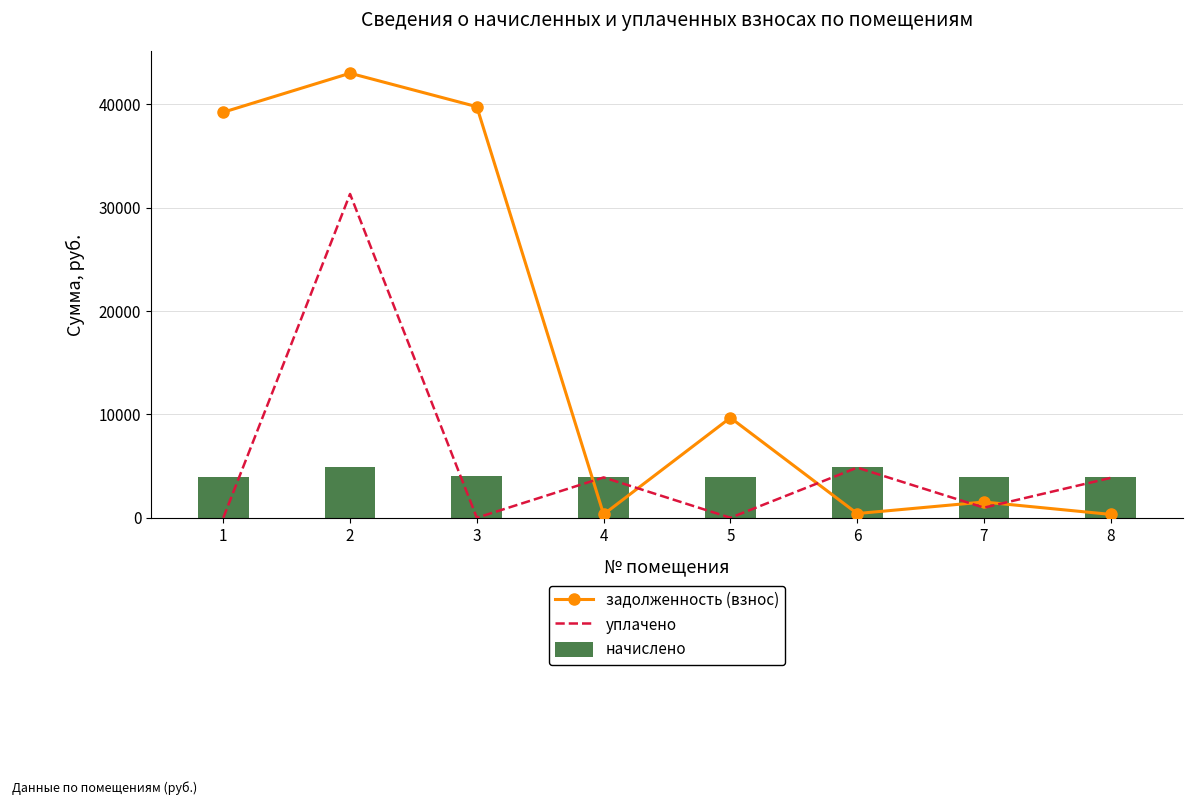

What is the average value of the начислено series?

4192.9